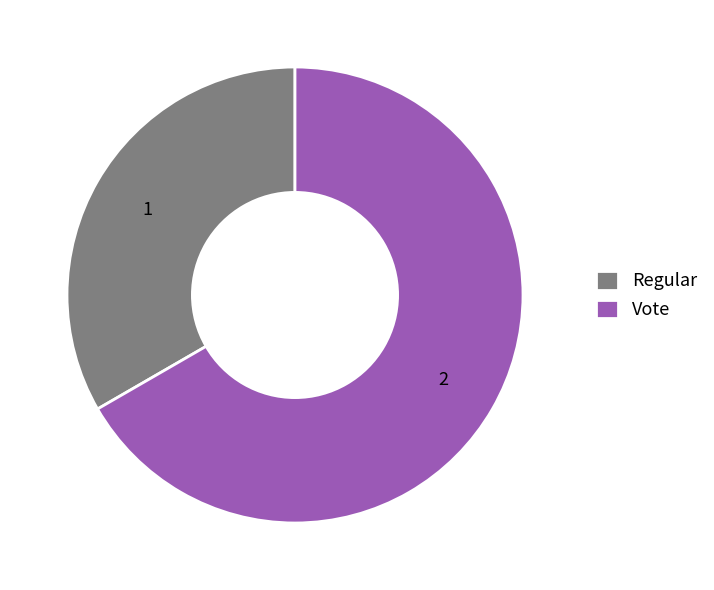

What is the largest slice in the pie chart?

Vote